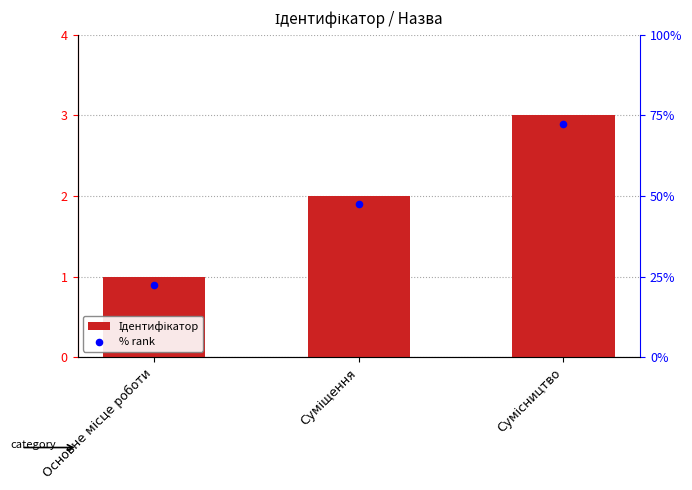

What are all the series names shown in the legend?

Ідентифікатор, % rank